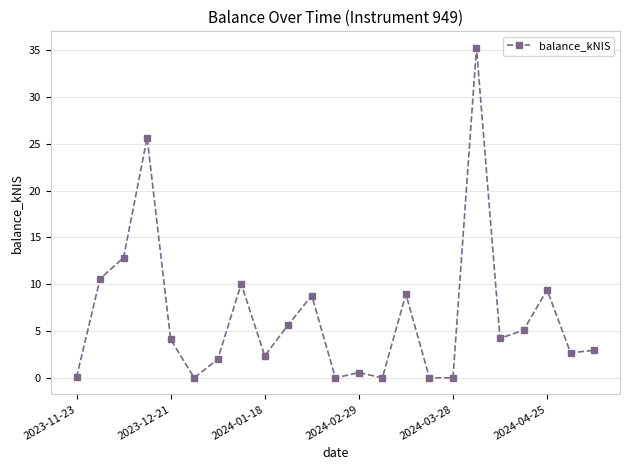

True or false: the data has more than 0 interior local peaks.

True